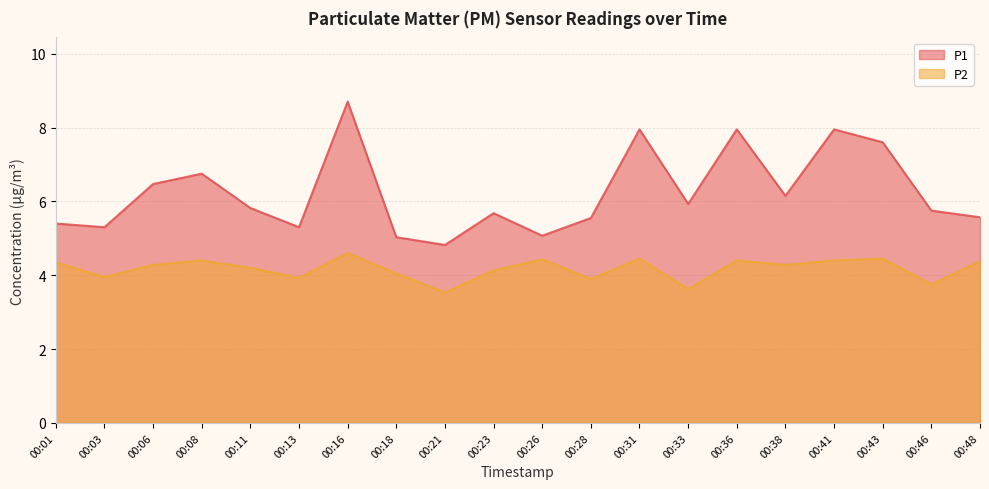

How many data points in P1 are less than 5?

1